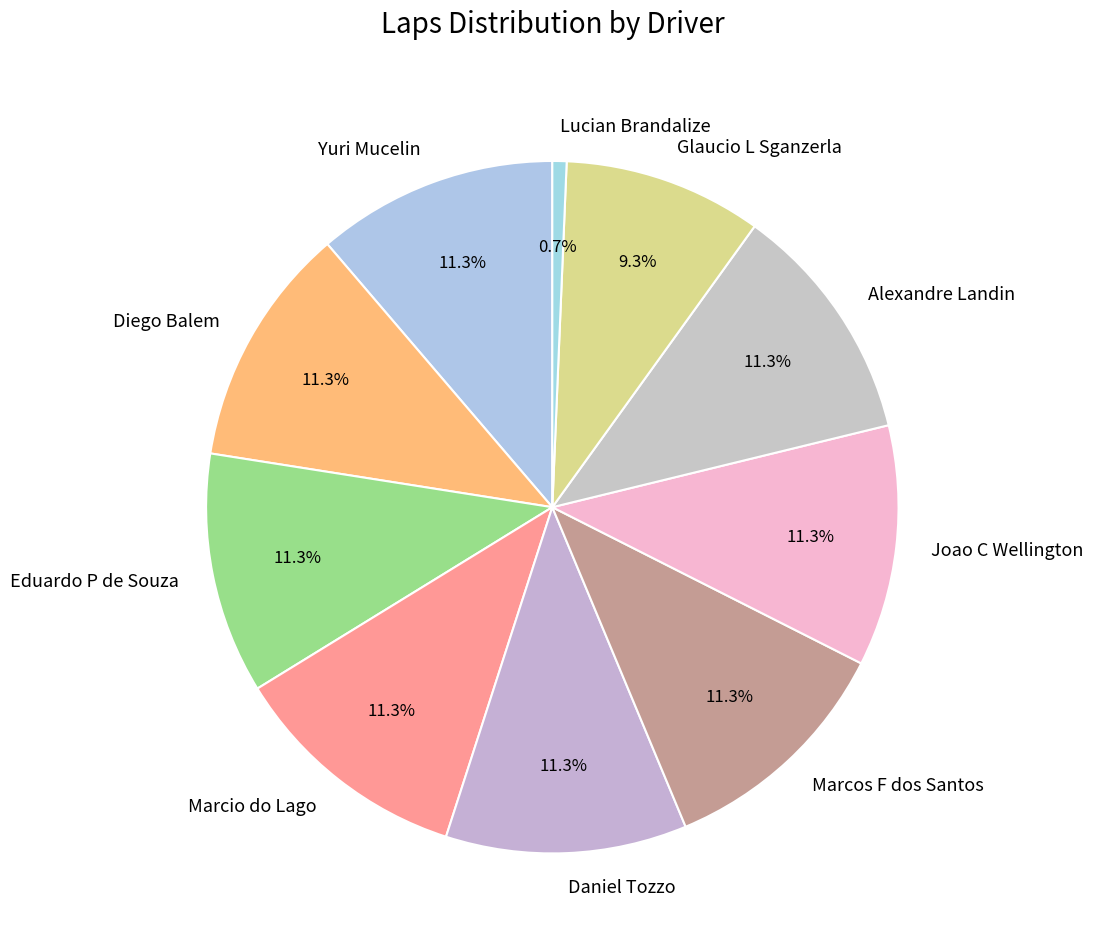

To the nearest percent, what is the average slice percentage?

10%